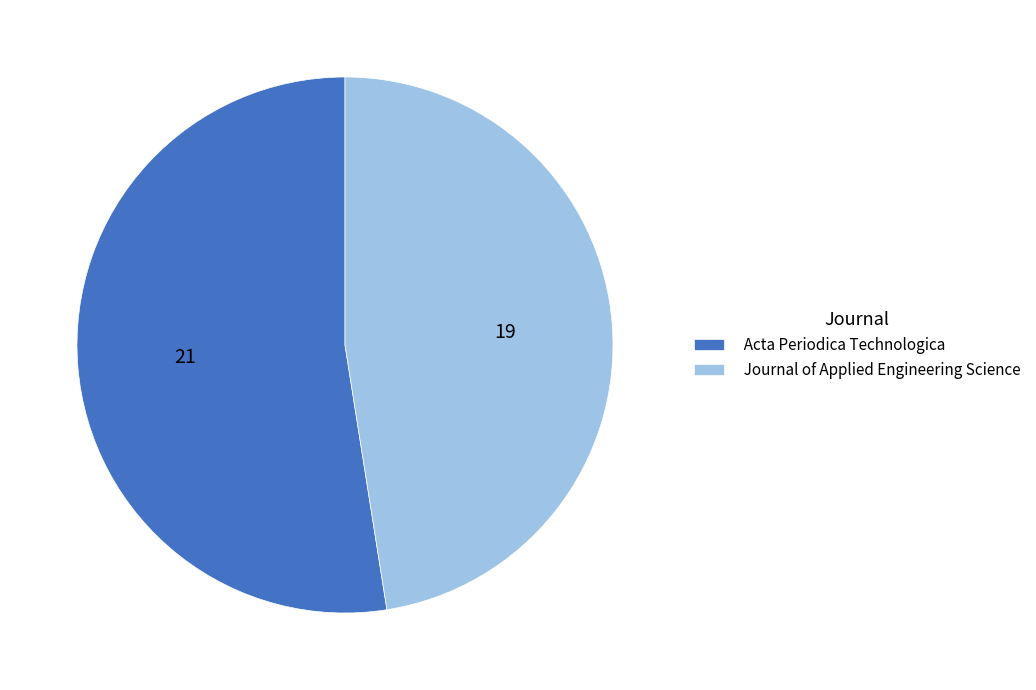

True or false: Acta Periodica Technologica accounts for 52% of the total.

True